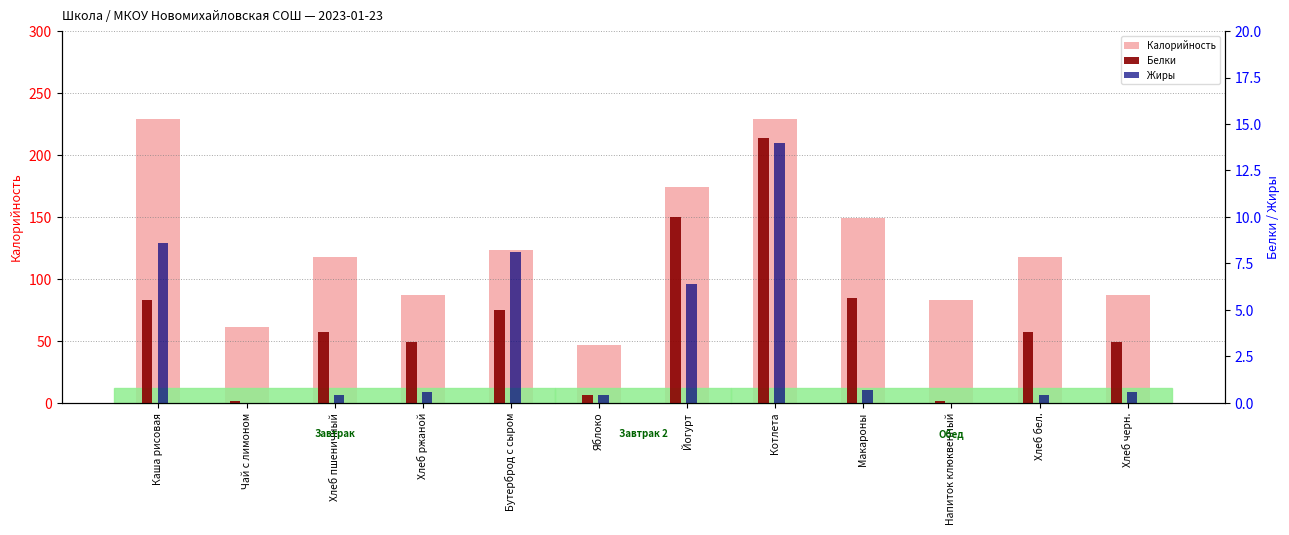

How many values in the Жиры series exceed 0?

10